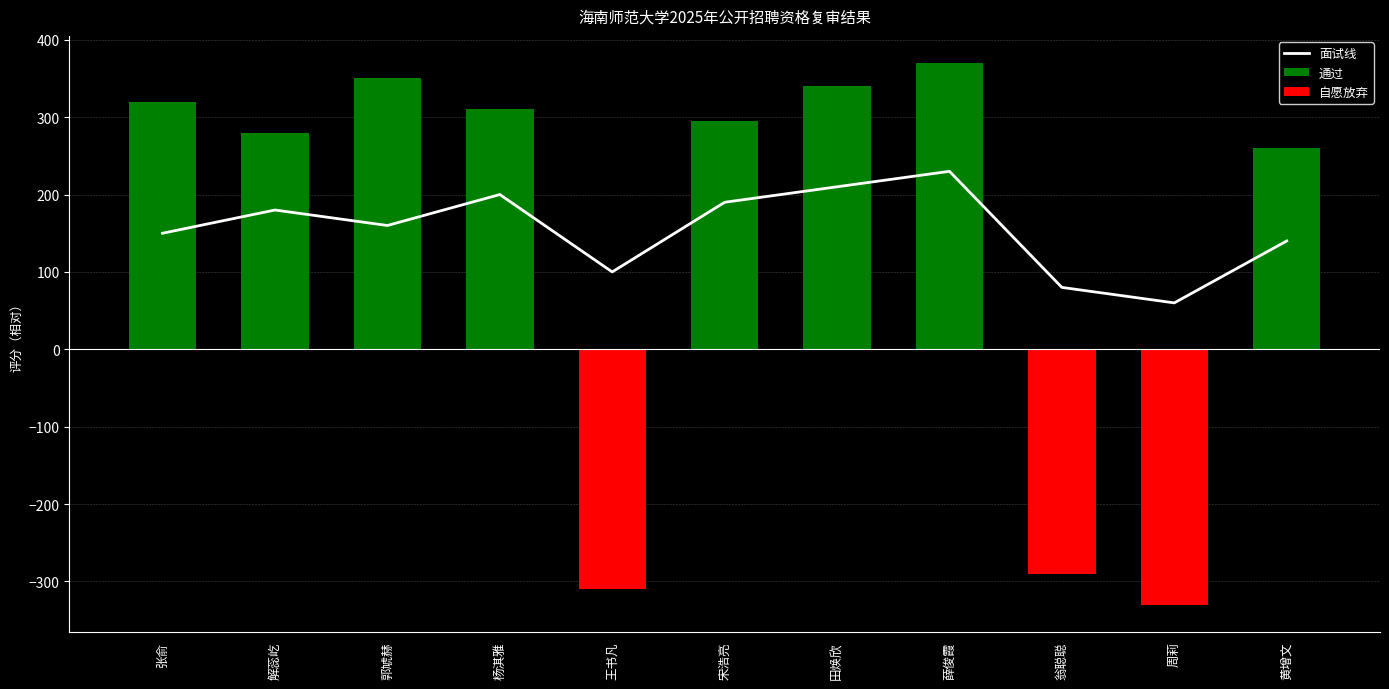

How many groups of bars are there?

11